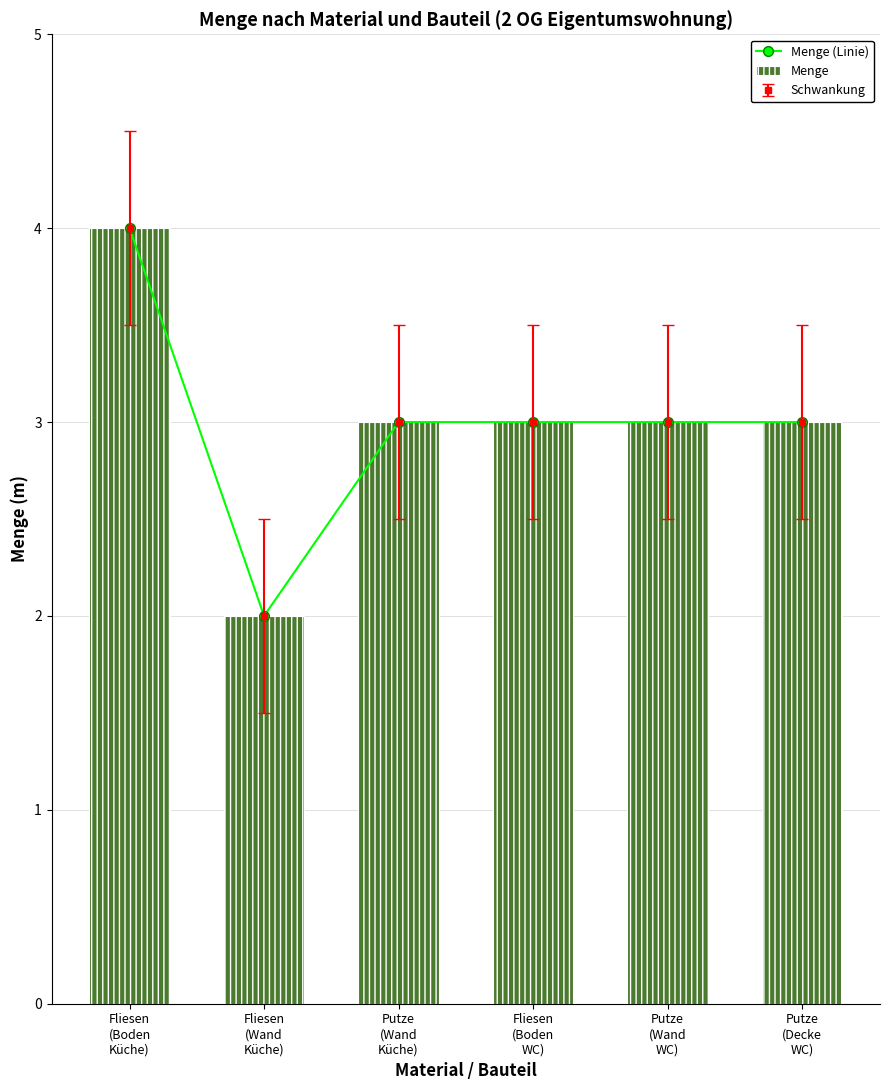

Rank the series at Fliesen
(Boden
WC) from lowest to highest value.

Menge (Linie), Menge